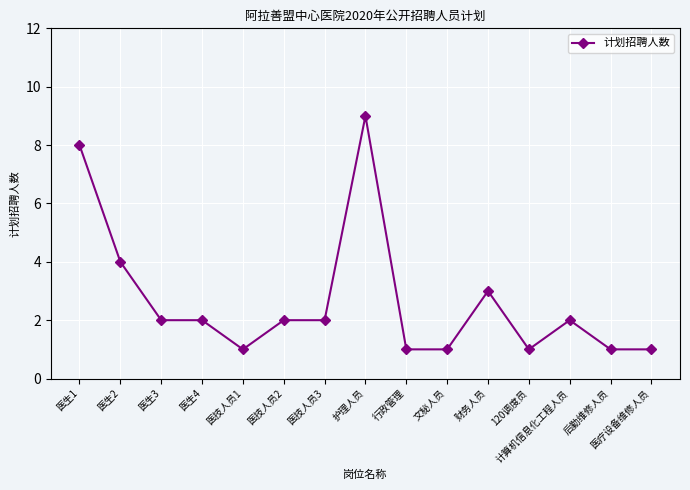

What is the greatest value displayed?

9